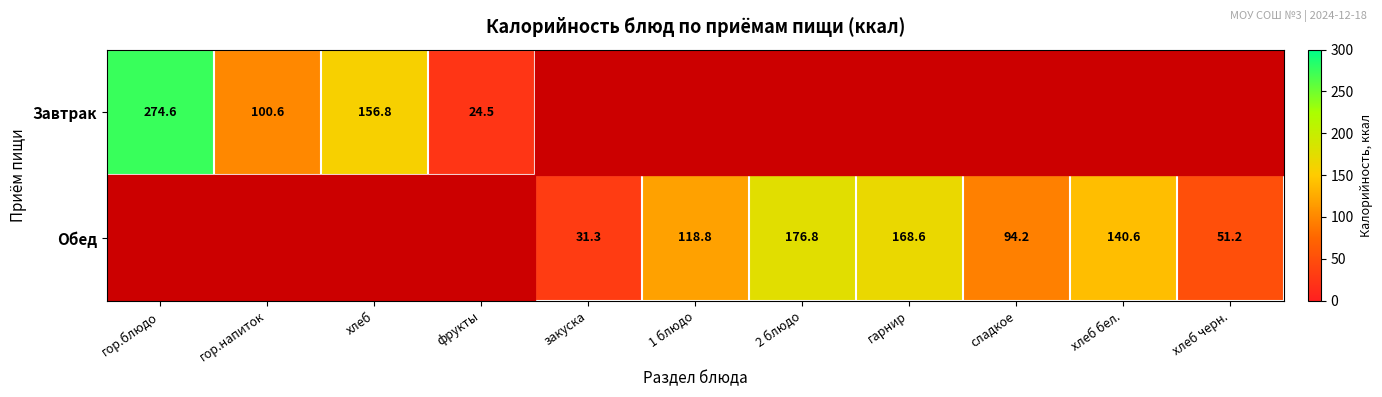

The value of Обед at хлеб черн. is 51.2. True or false?

True